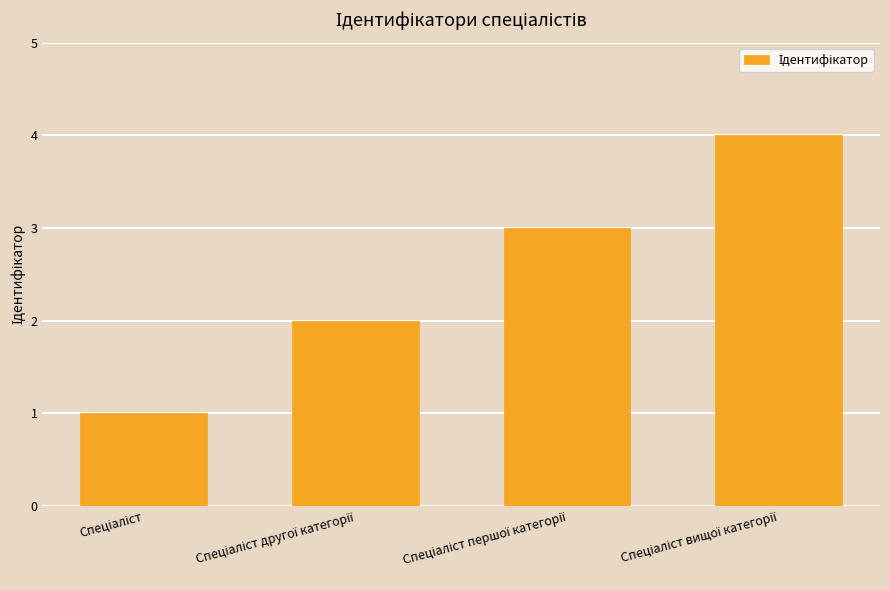

What is the difference between the maximum and minimum values?

3